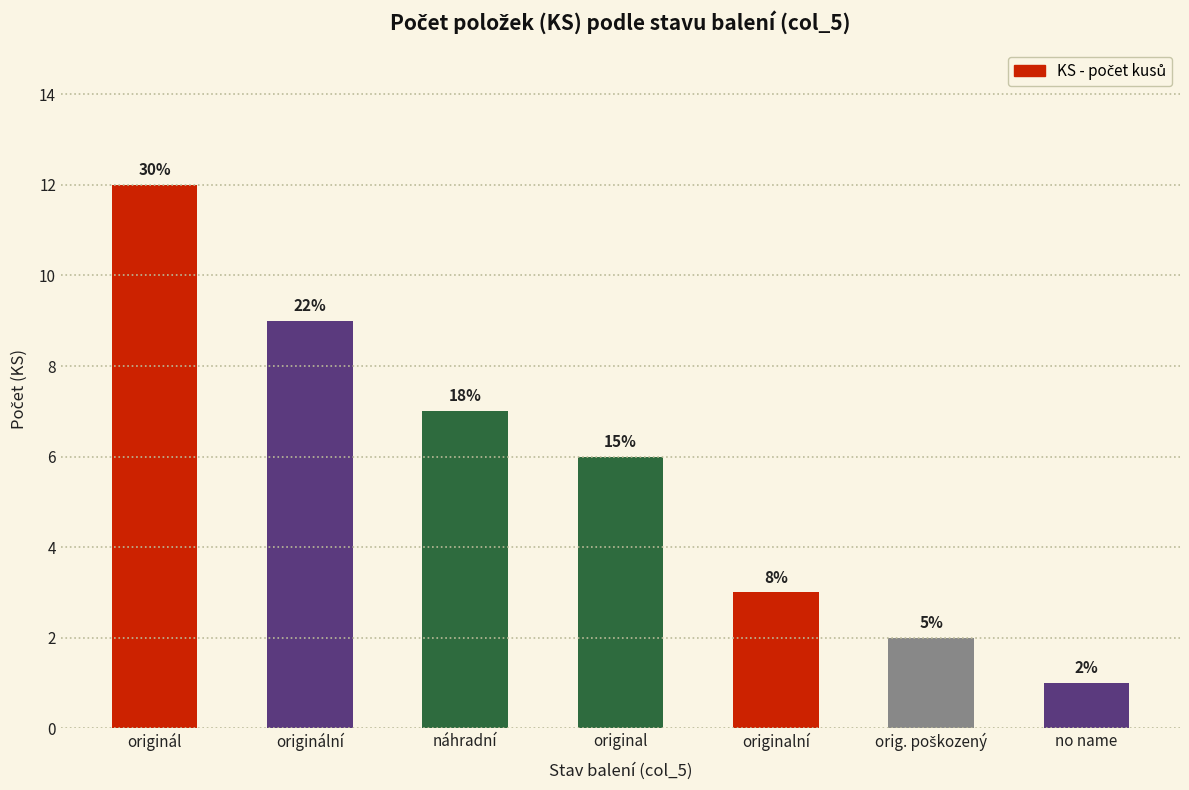

Between no name and originál, which is larger?

originál